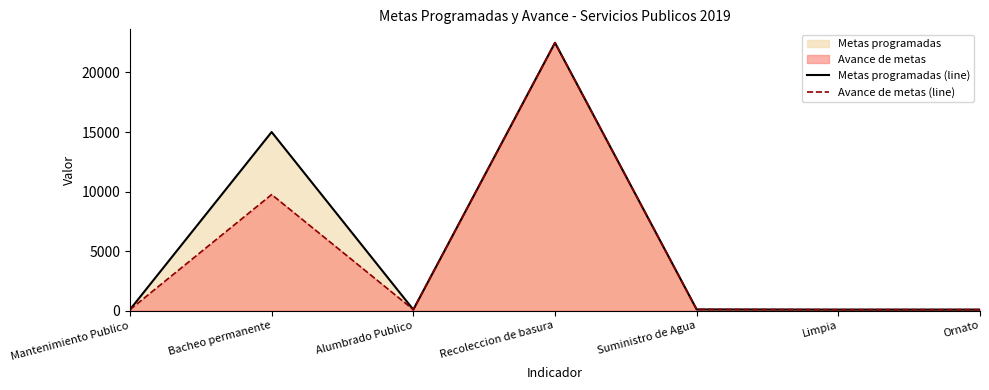

Reading left to right, list all the values displayed in this chart.

Metas programadas (line): Mantenimiento Publico=85.0	Bacheo permanente=15000.0	Alumbrado Publico=85.0	Recoleccion de basura=22500.0	Suministro de Agua=100.0	Limpia=85.0	Ornato=85.0
Avance de metas (line): Mantenimiento Publico=85.0	Bacheo permanente=9748.5	Alumbrado Publico=85.0	Recoleccion de basura=22500.0	Suministro de Agua=100.0	Limpia=85.0	Ornato=85.0